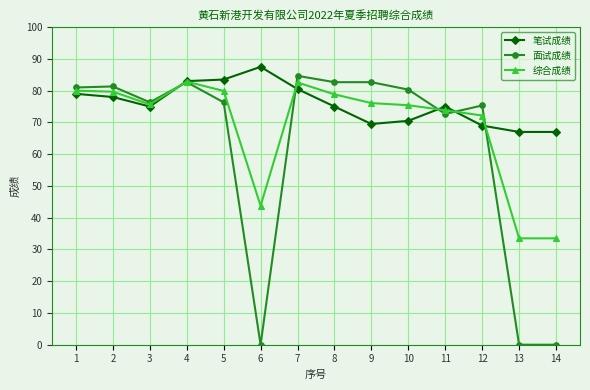

Is it true that 综合成绩 equals 44.1 at 7?

False